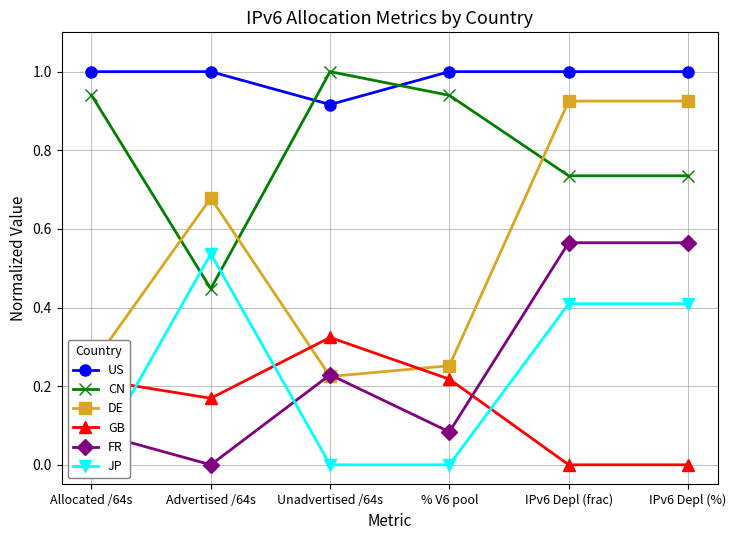

What is the label of the 2nd point from the right?

IPv6 Depl (frac)